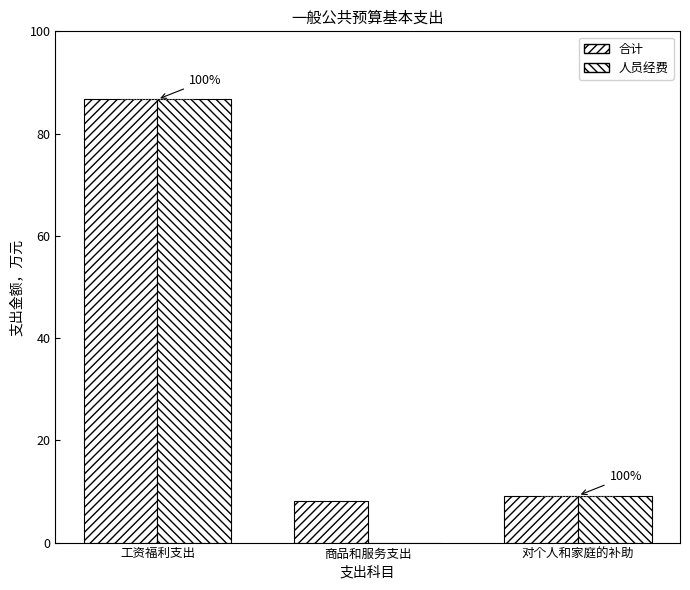

How many bars are there in each group?

2